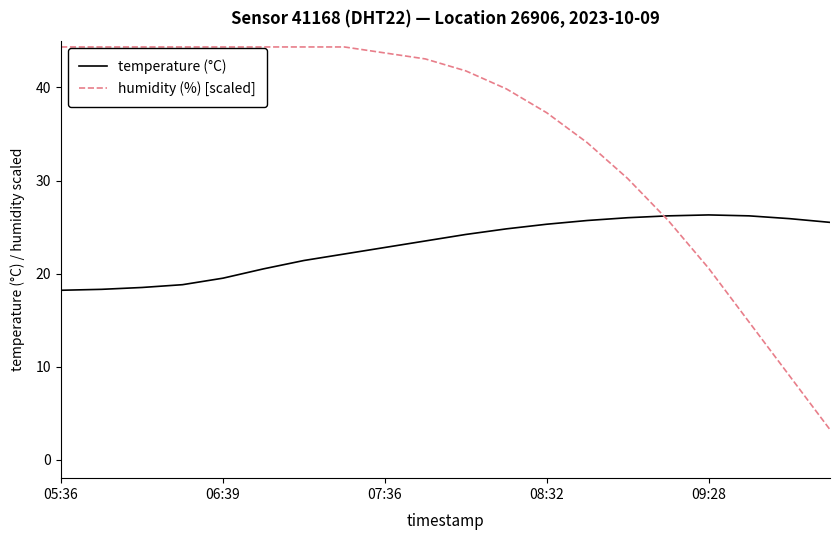

Which series has the largest total across all categories?

humidity (%) [scaled]